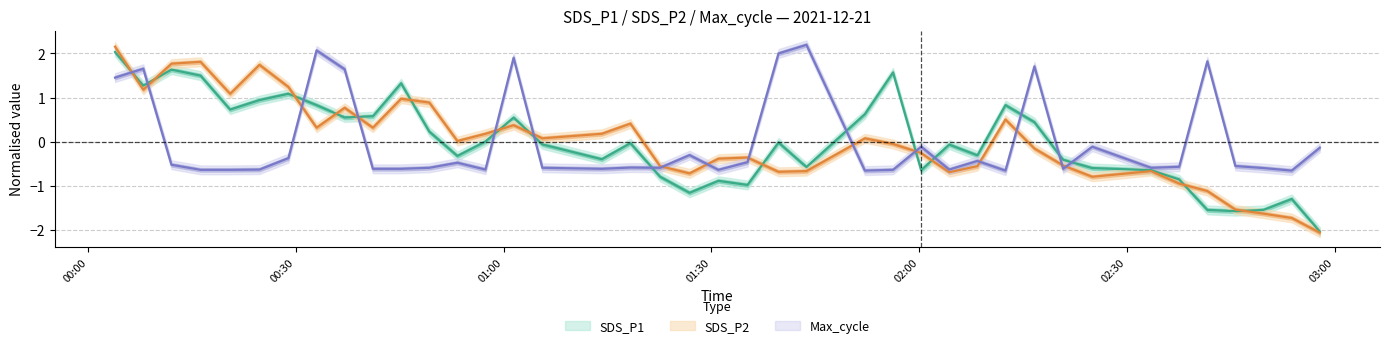

Is the value of SDS_P2 at 33 greater than the value of Max_cycle at 18?

No